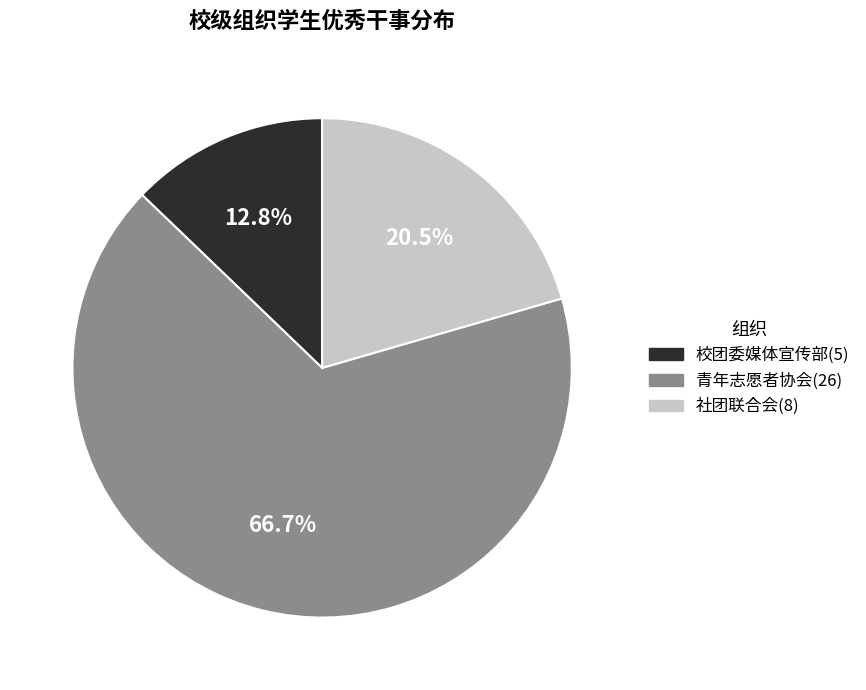

Do 校团委媒体宣传部 and 社团联合会 together represent more than half of the pie?

No